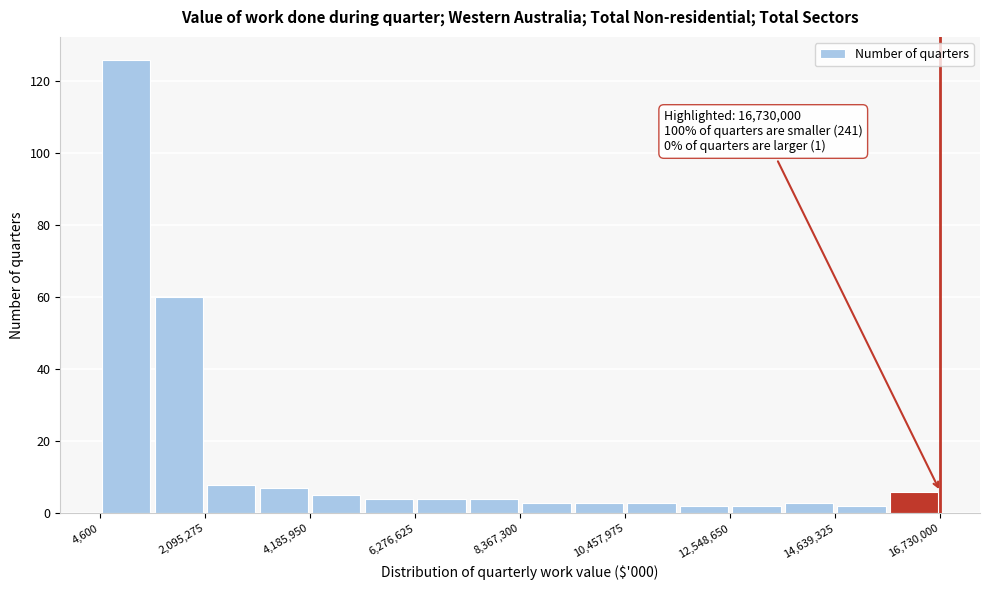

Read against the x-axis, roughly where is the centre of the tallest bar?

500000